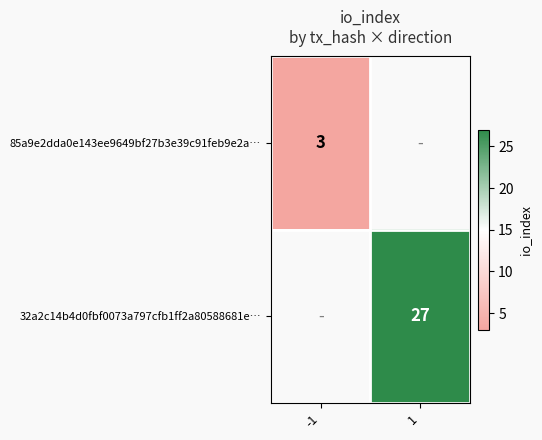

The 85a9e2dda0e143ee9649bf27b3e39c91feb9e2a… series shows 3 at -1. True or false?

True